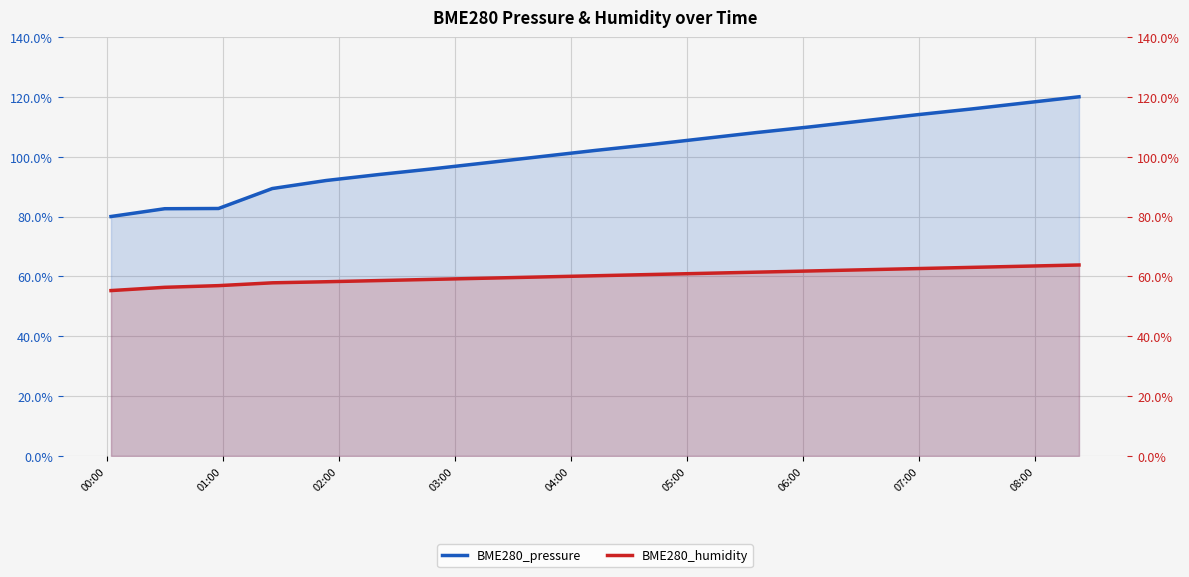

At 01:00, list the series in order from smallest to largest.

BME280_humidity, BME280_pressure